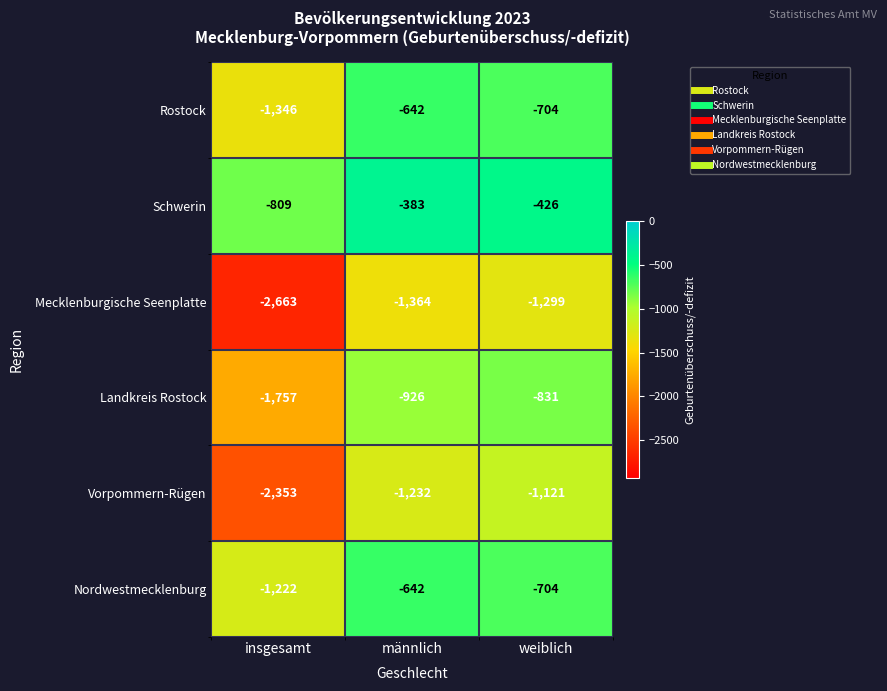

What is the greatest value displayed?

-383